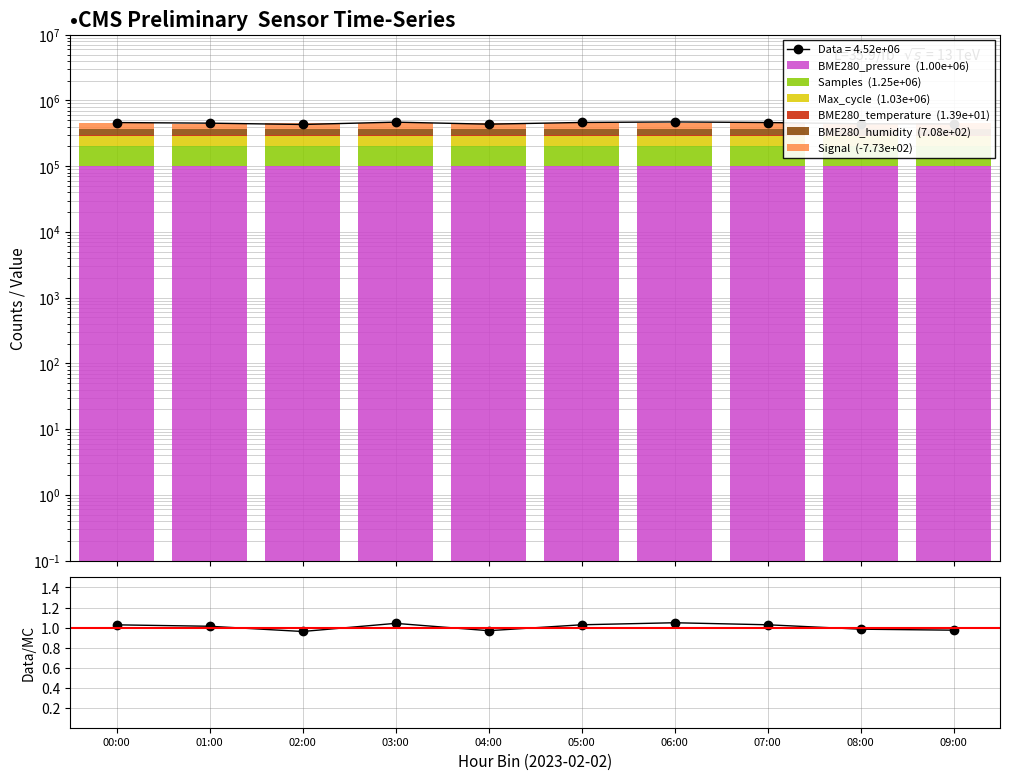

List the labels in order of BME280_pressure  (1.00e+06) value, largest first.

01:00, 00:00, 02:00, 03:00, 04:00, 07:00, 05:00, 06:00, 08:00, 09:00